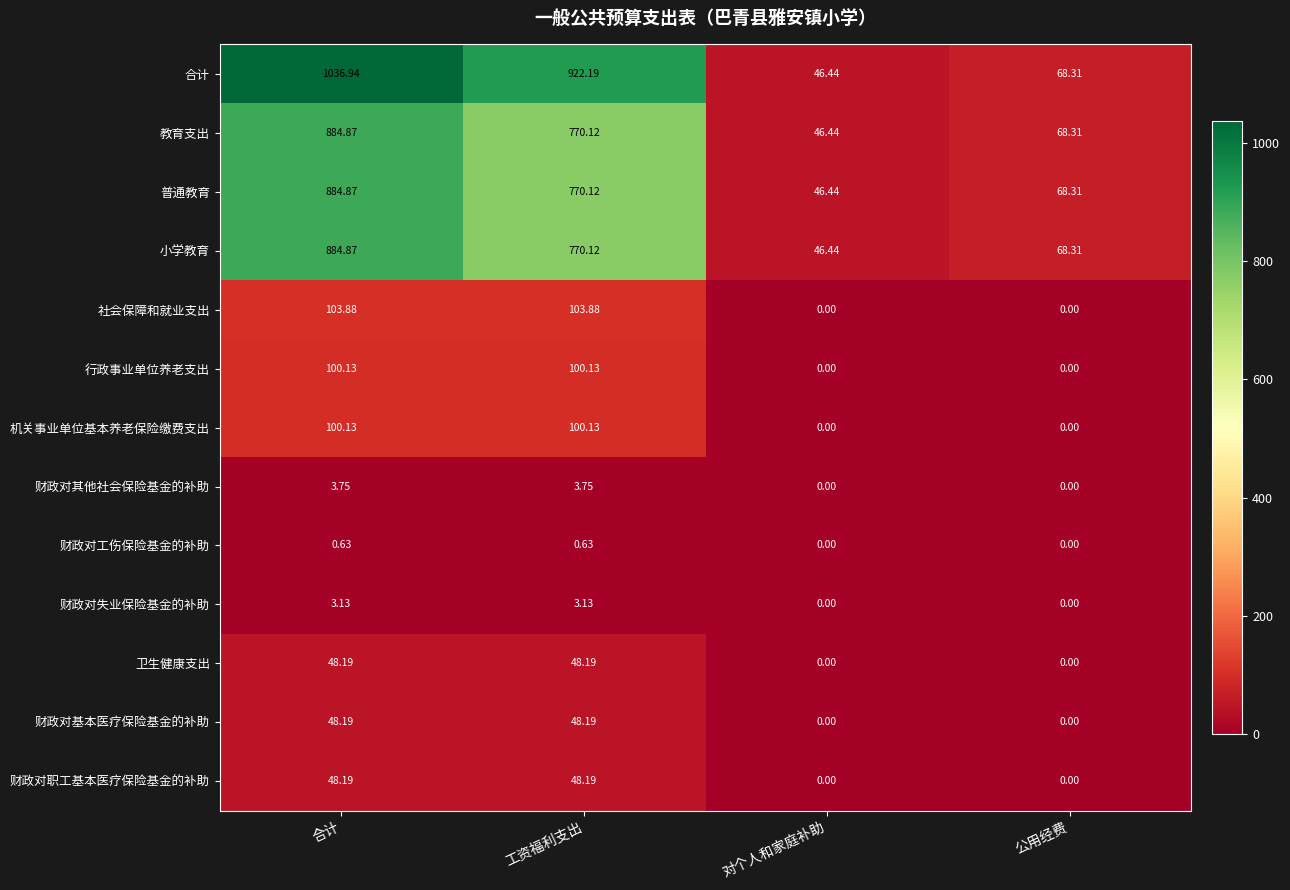

At which category does the chart reach its peak across all series?

合计